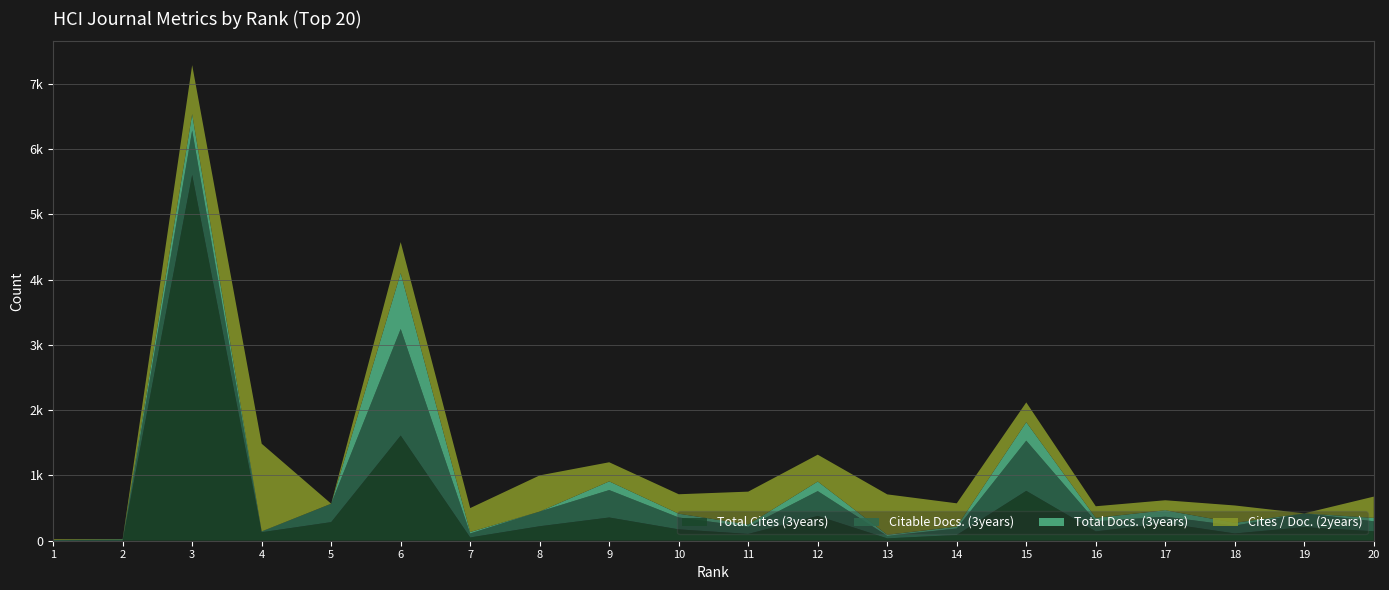

Reading left to right, list all the values displayed in this chart.

Total Cites (3years): 1=0	2=0	3=5604	4=130	5=285	6=1611	7=50	8=222	9=356	10=174	11=104	12=380	13=36	14=88	15=764	16=143	17=269	18=111	19=208	20=145
Citable Docs. (3years): 1=7	2=16	3=681	4=10	5=282	6=1633	7=61	8=225	9=420	10=182	11=110	12=380	13=39	14=99	15=769	16=155	17=99	18=120	19=211	20=153
Total Docs. (3years): 1=4	2=6	3=251	4=3	5=0	6=856	7=22	8=0	9=133	10=58	11=34	12=147	13=16	14=29	15=283	16=52	17=99	18=43	19=0	20=52
Cites / Doc. (2years): 1=12	2=3	3=750	4=1343	5=0	6=475	7=367	8=554	9=293	10=298	11=504	12=411	13=619	14=357	15=303	16=178	17=153	18=266	19=0	20=326